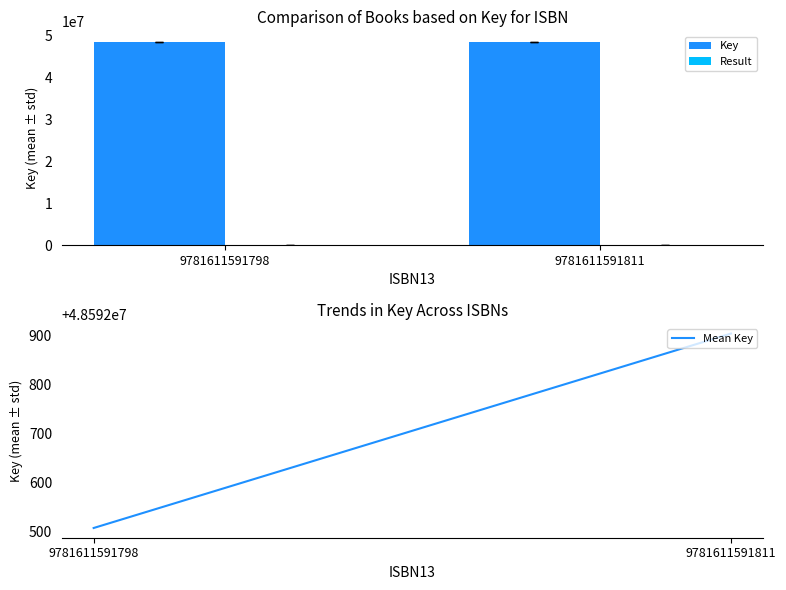

Is it true that Key equals 48592903 at 9781611591811?

True